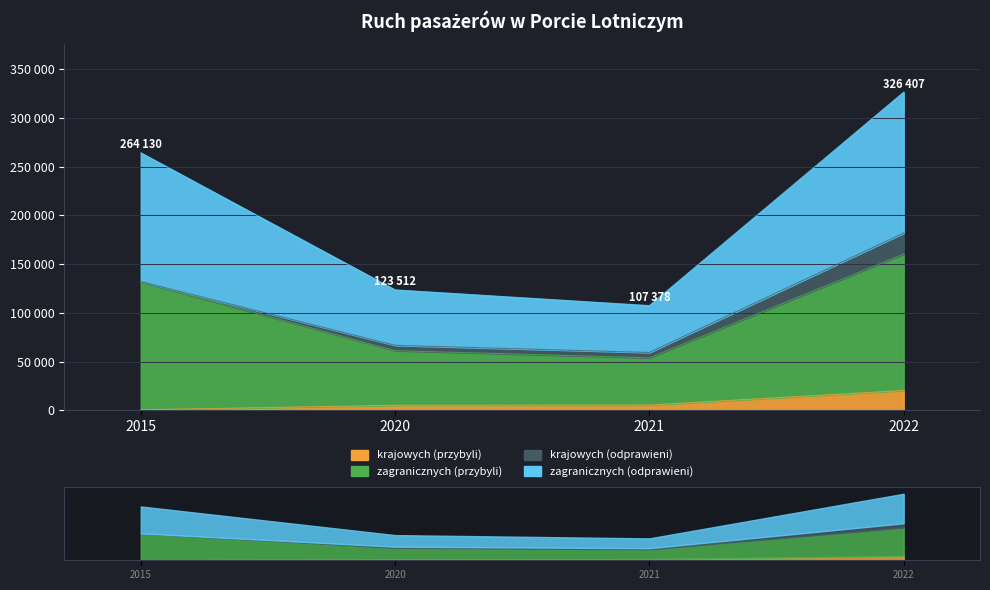

Which category has the lowest value in the krajowych (przybyli) series?

2015